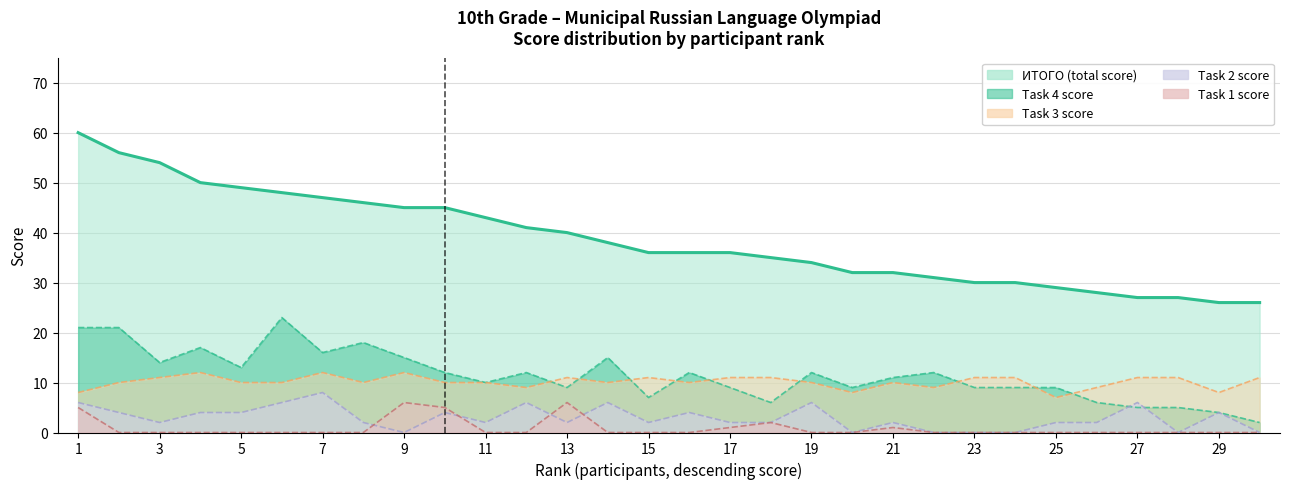

Where is the first local minimum for task3?

8